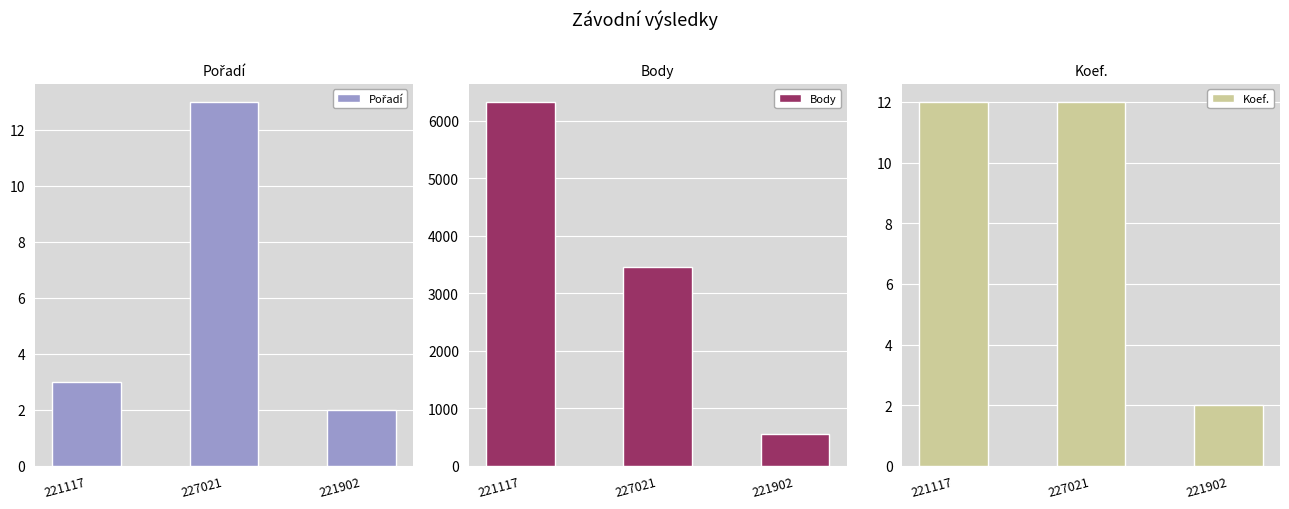

Reading right to left, list all the values displayed in this chart.

Pořadí: 221902=2	227021=13	221117=3
Body: 221902=554	227021=3457	221117=6324
Koef.: 221902=2	227021=12	221117=12